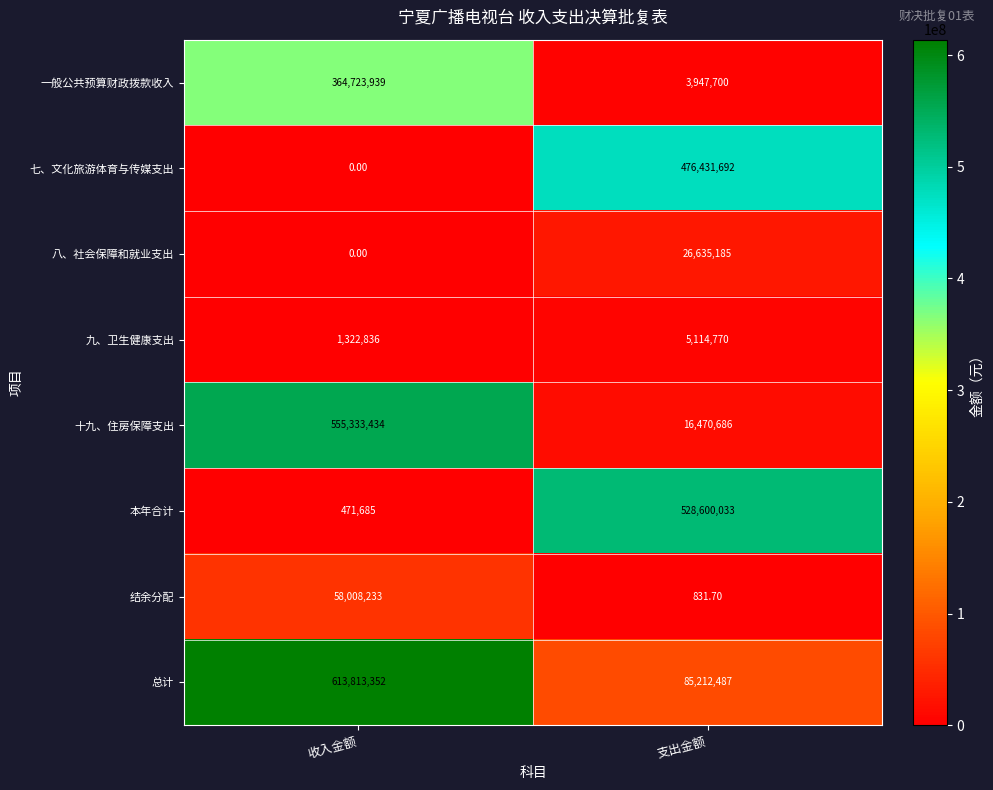

How many distinct data groups are displayed?

8